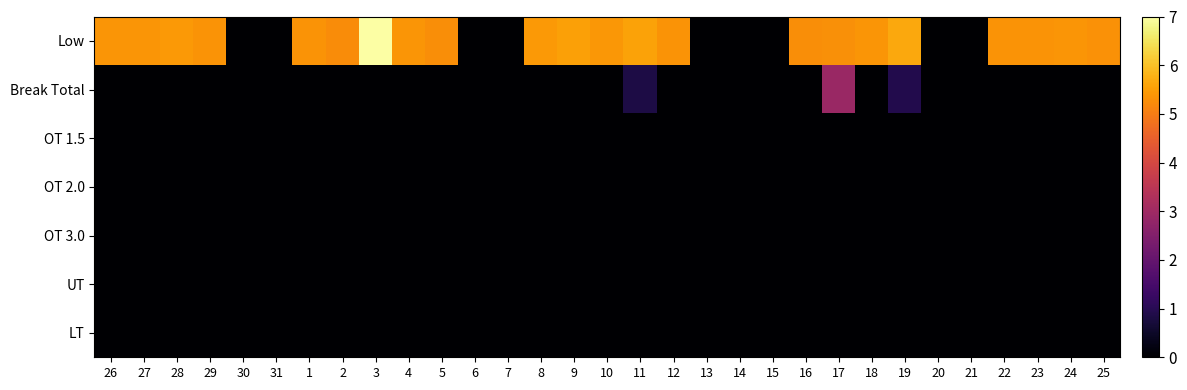

Between 3 and 18, which series saw the biggest shift?

Low